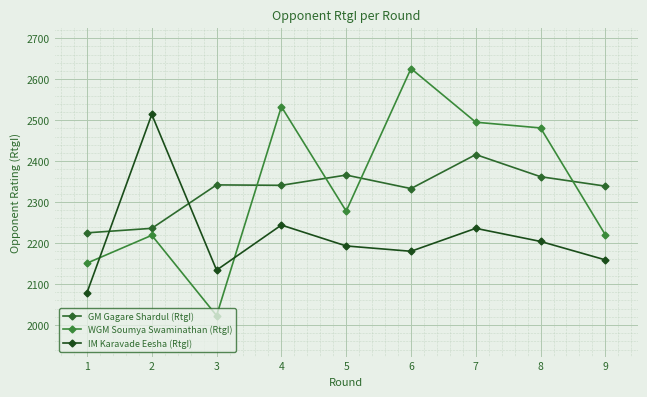

What is the difference between the second highest and minimum values in the GM Gagare Shardul (RtgI) series?

141